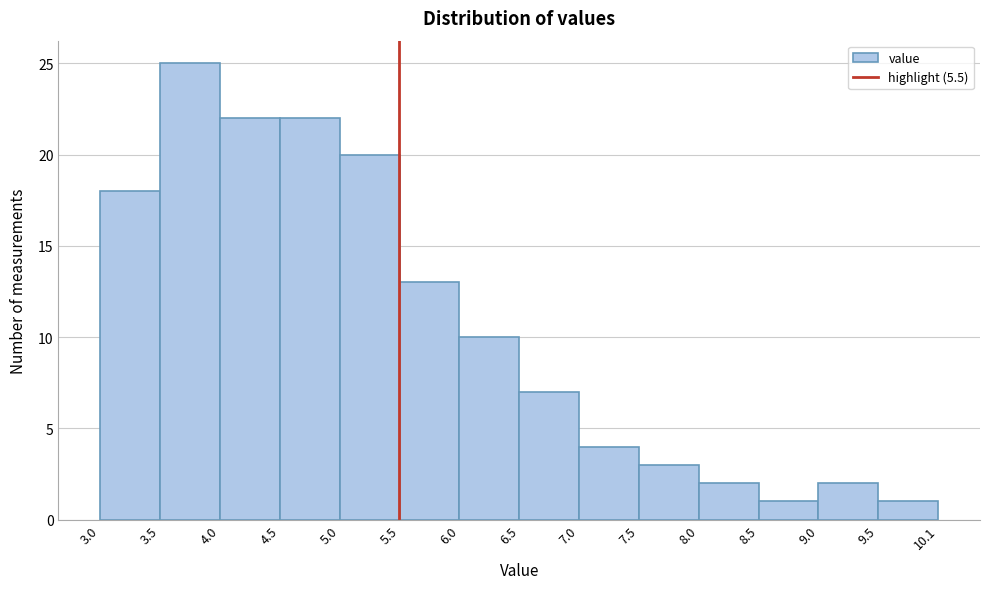

What is the height of the bar covering 5.5 to 6.0 on the x-axis? The values are not printed on the chart, so give them approximately, as read against the axis.

13